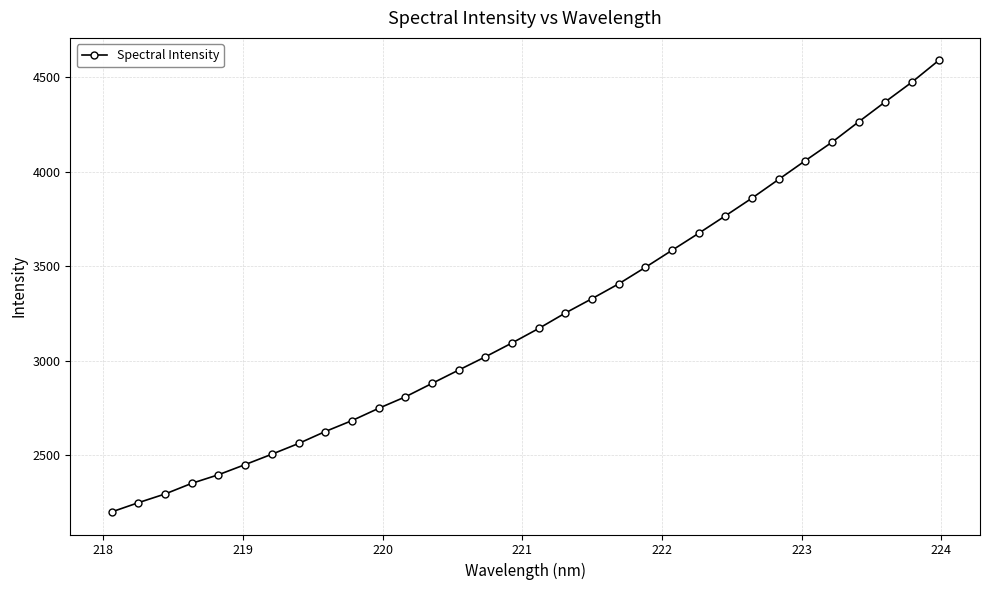

What is the greatest value displayed?

4589.9